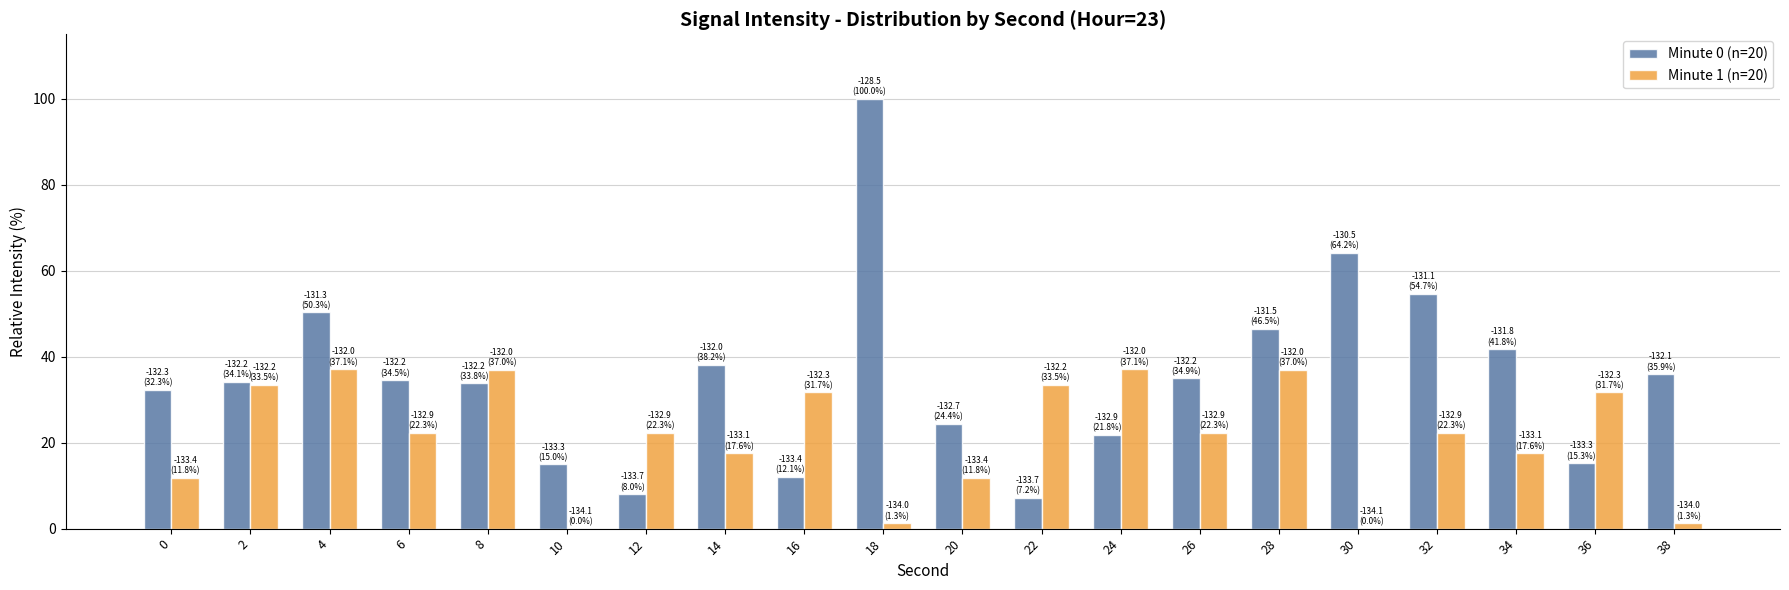

What is the sum of all Minute 1 (n=20) values?

429.4